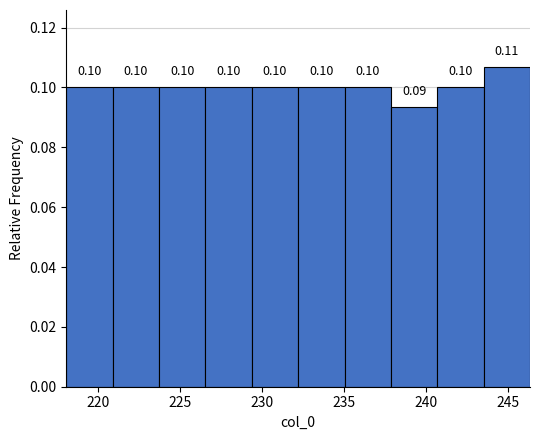

Over which range of the x-axis is the bar tallest?

243.5 to 246.5